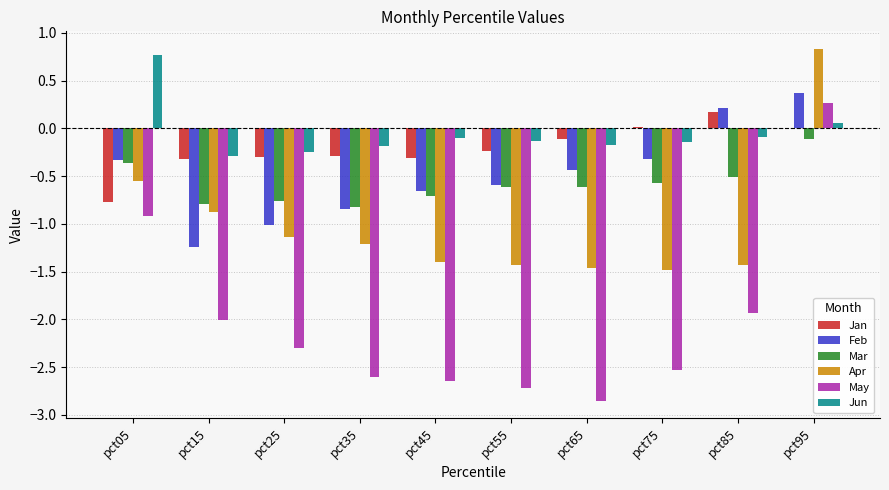

The value of May at pct05 is -1.4. True or false?

False